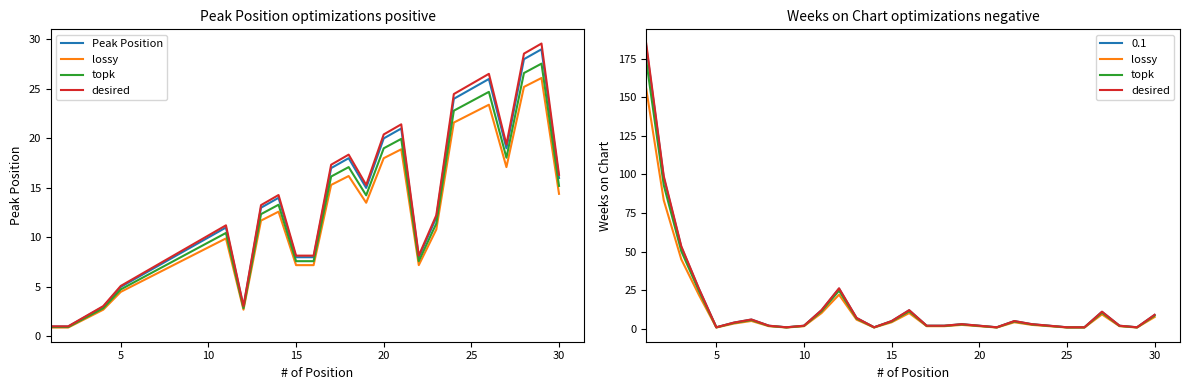

True or false: topk and desired intersect in this chart.

False